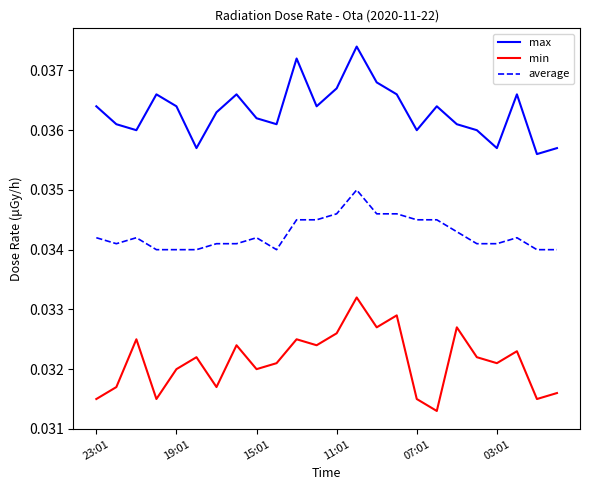

List the series in order of their overall mean, highest first.

max, average, min